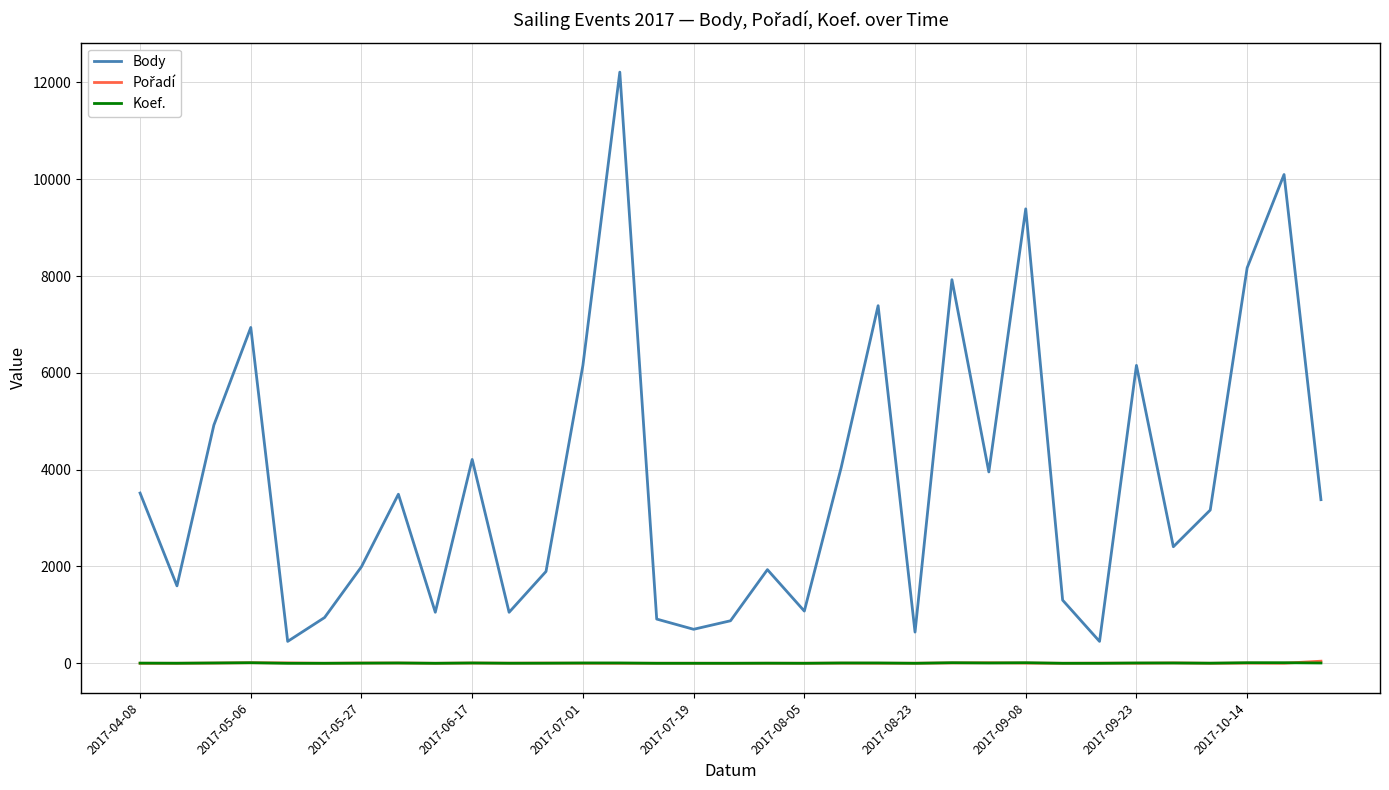

How many lines are shown in the chart?

3